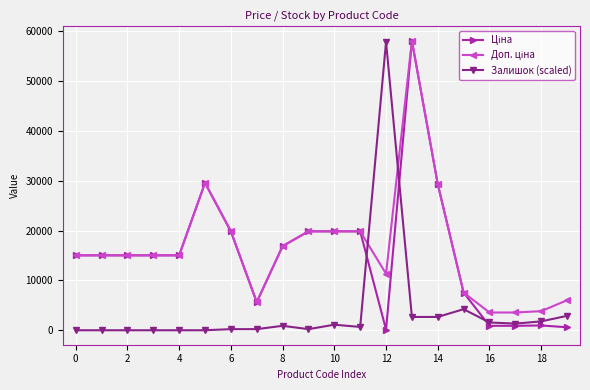

At how many categories does at least one series exceed 24834?

4